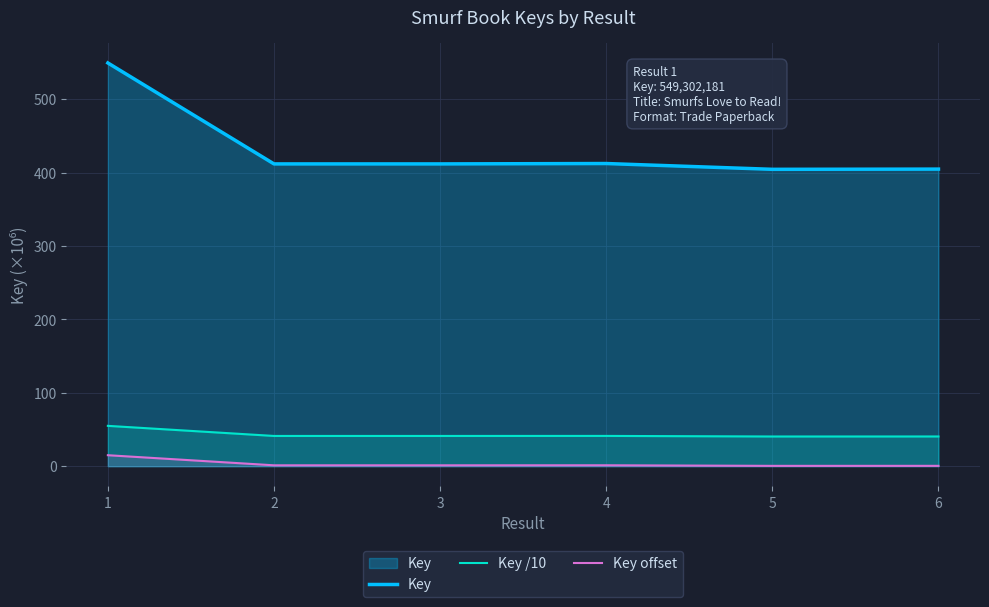

What is the total value across all series at 4?

454.7